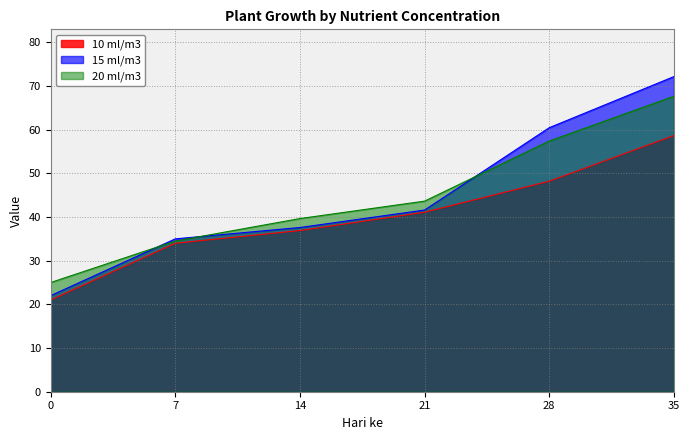

Which series changed the most between 14 and 28?

15 ml/m3